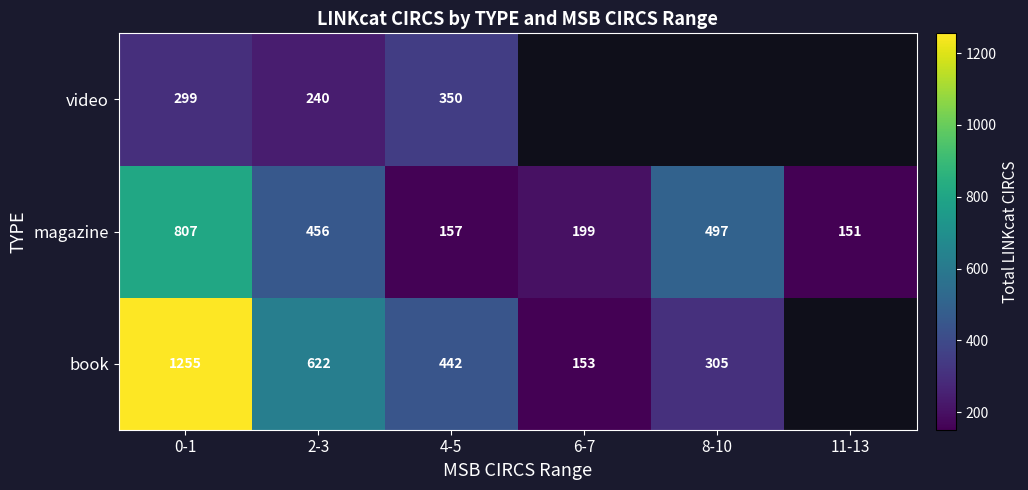

The magazine series shows 318 at 6-7. True or false?

False